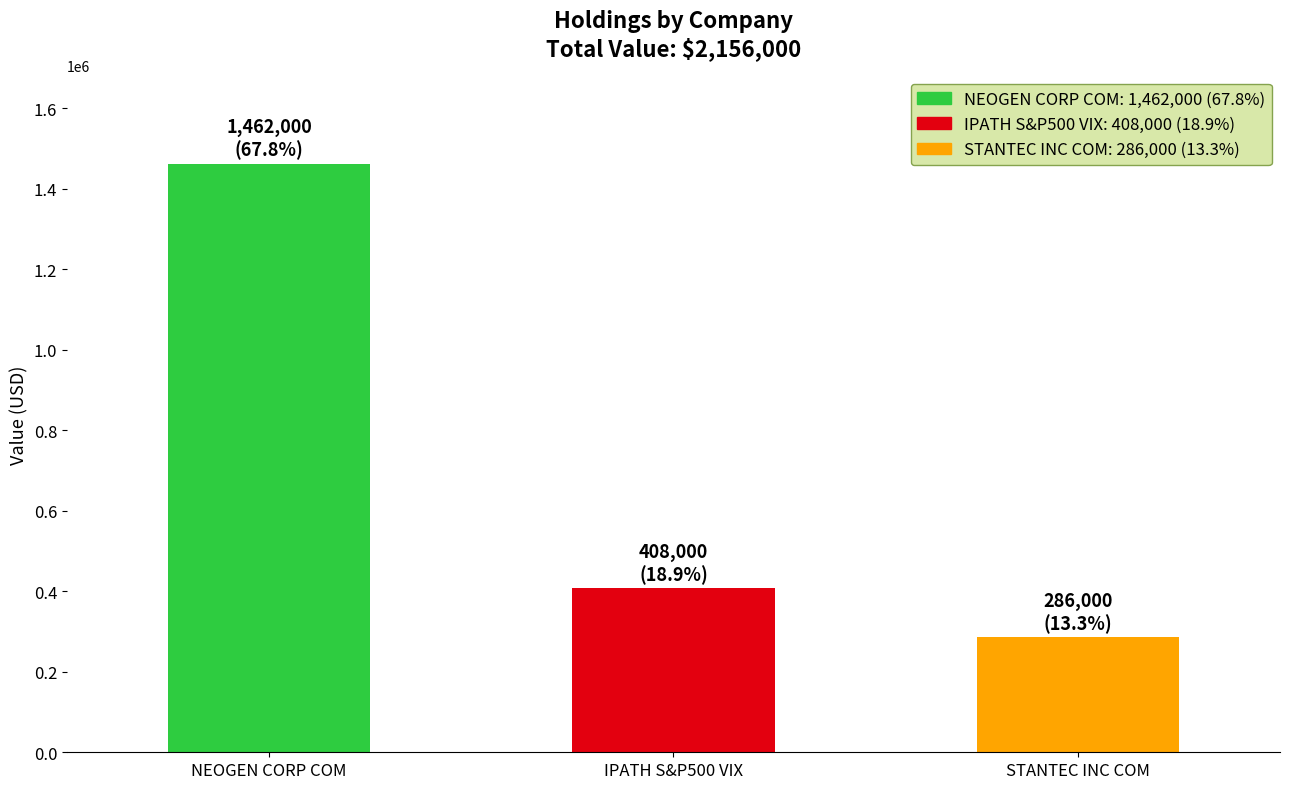

The value at NEOGEN CORP COM is 2571317. True or false?

False